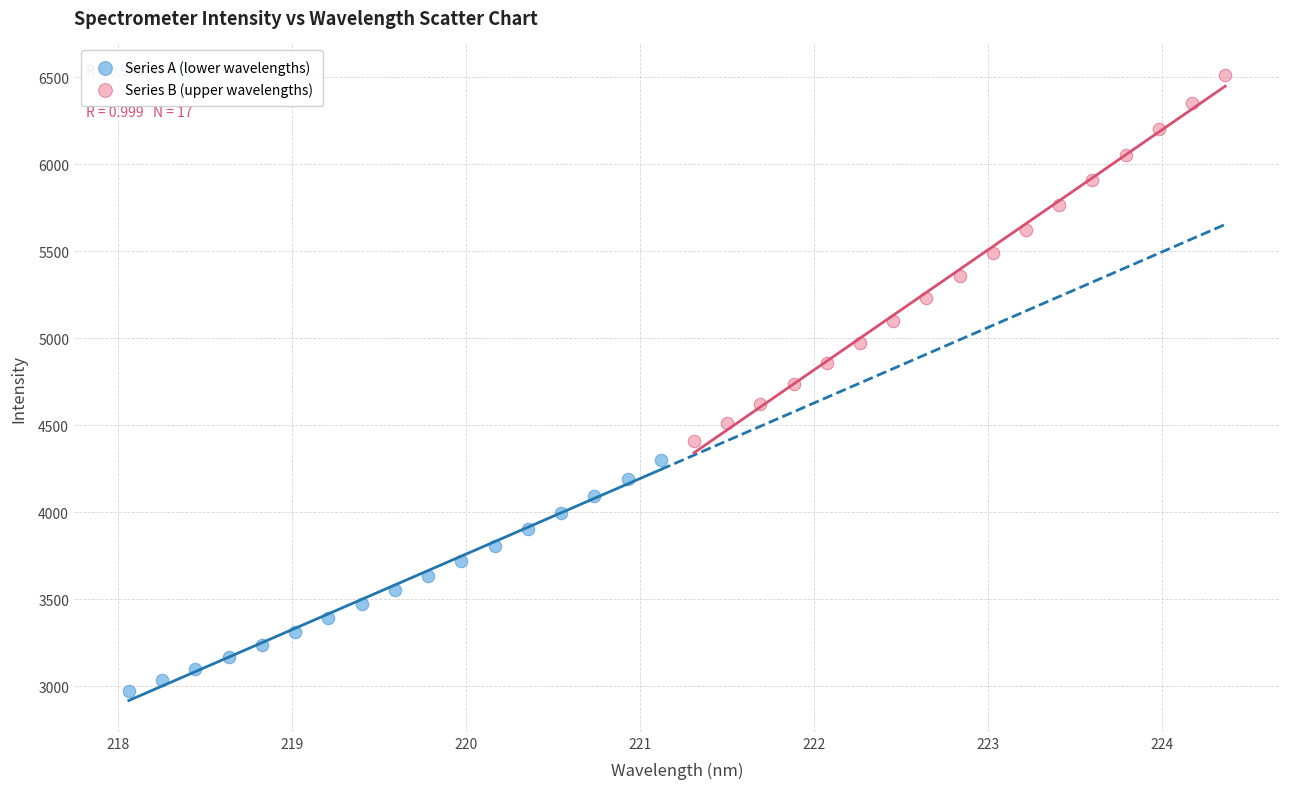

Which series has the largest Y range (max minus min)?

Series B (upper wavelengths)